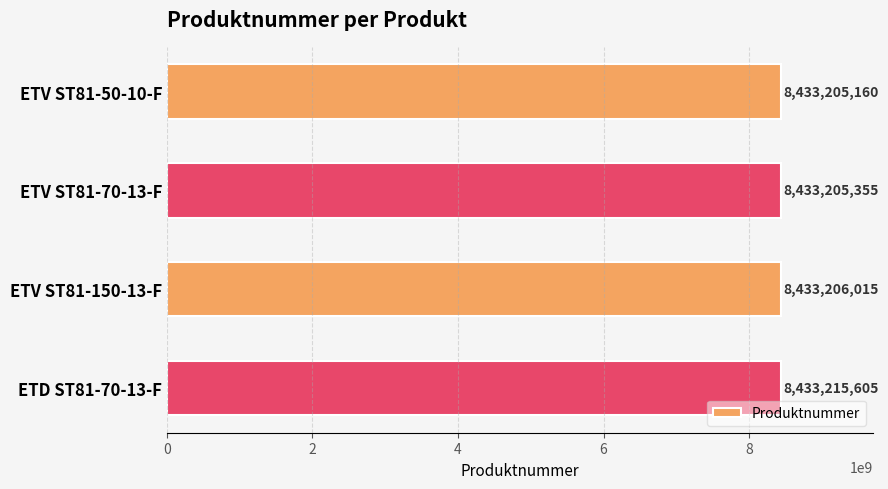

List the labels in order of value, largest first.

ETD ST81-70-13-F, ETV ST81-150-13-F, ETV ST81-70-13-F, ETV ST81-50-10-F